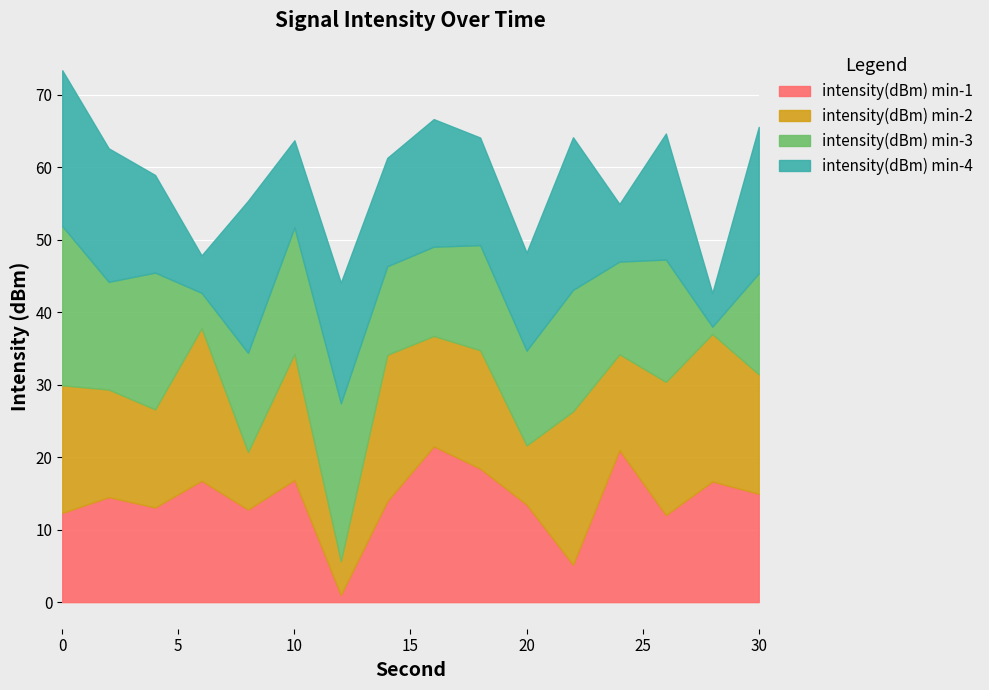

How many distinct data groups are displayed?

4